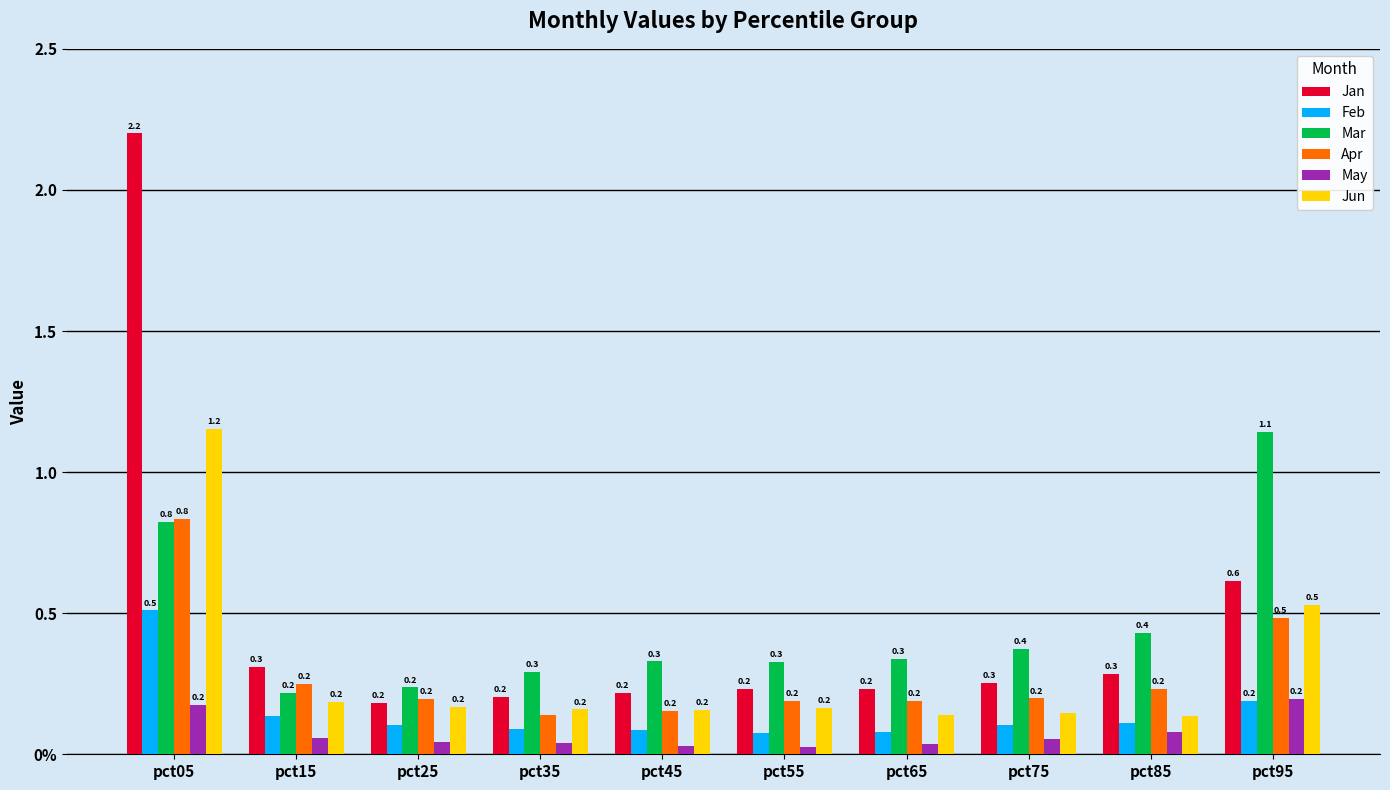

Which series has the largest range (max minus min)?

Jan